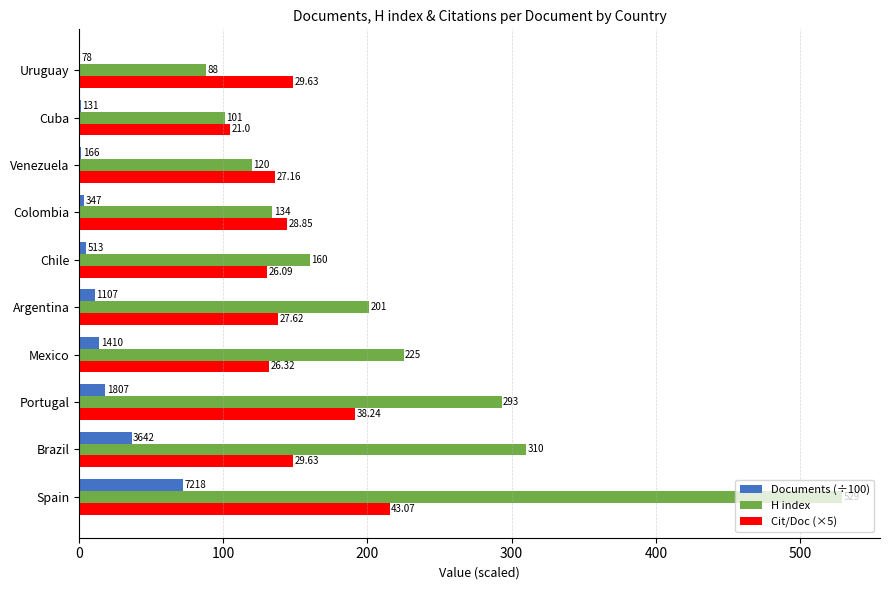

What are all the series names shown in the legend?

Documents (÷100), H index, Cit/Doc (×5)